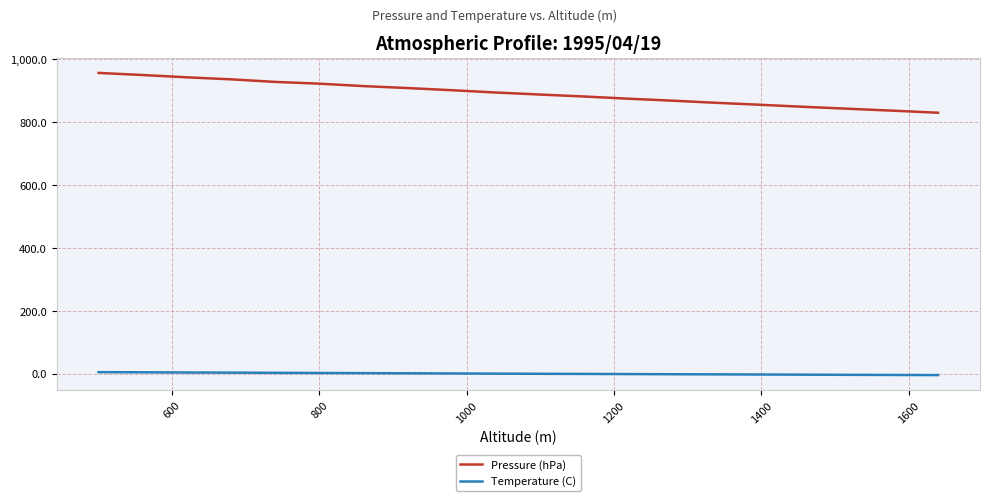

True or false: Temperature (C) and Pressure (hPa) cross at least once.

False